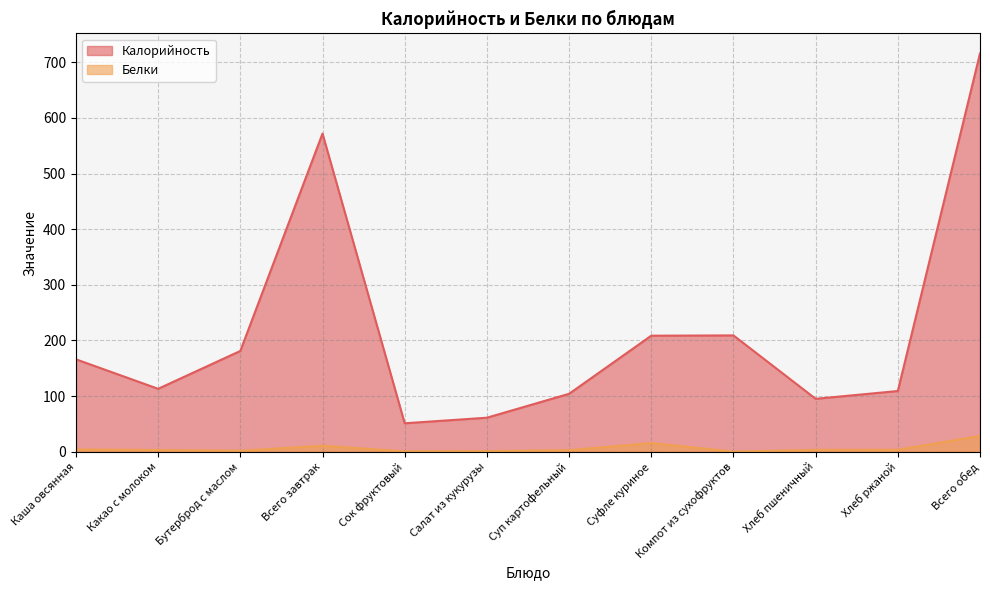

Reading right to left, what are all the values shown in this chart?

Калорийность: Всего обед=716.1	Хлеб ржаной=109.0	Хлеб пшеничный=95.0	Компот из сухофруктов=209.0	Суфле куриное=208.5	Суп картофельный=104.0	Салат из кукурузы=61.0	Сок фруктовый=51.0	Всего завтрак=571.9	Бутерброд с маслом=181.0	Какао с молоком=113.0	Каша овсянная=166.0
Белки: Всего обед=28.4	Хлеб ржаной=3.3	Хлеб пшеничный=3.1	Компот из сухофруктов=0.1	Суфле куриное=15.3	Суп картофельный=2.7	Салат из кукурузы=0.9	Сок фруктовый=0.5	Всего завтрак=10.6	Бутерброд с маслом=1.6	Какао с молоком=2.9	Каша овсянная=4.0